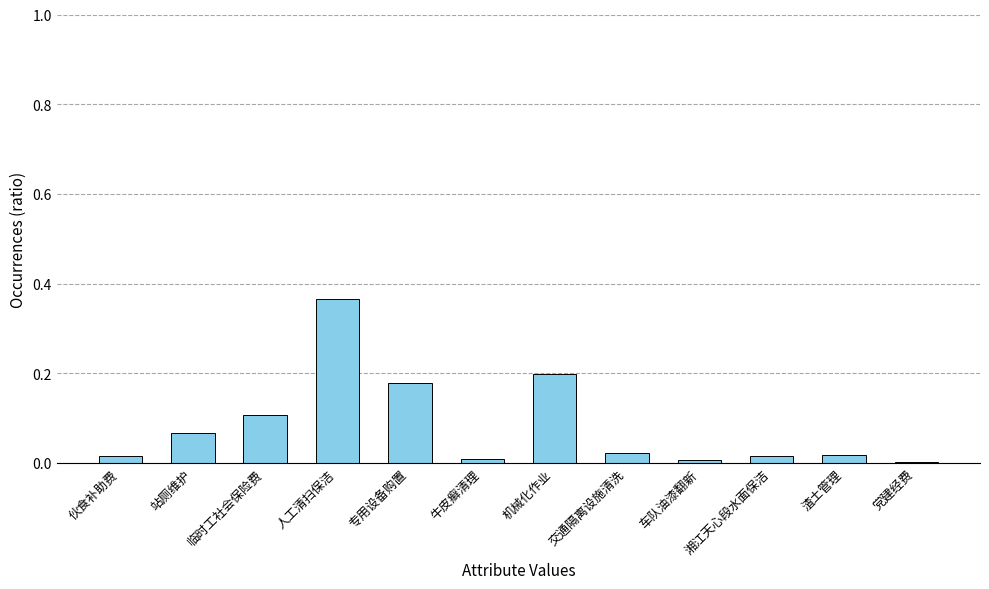

The chart shows a value of 0.0 at 渣土管理. True or false?

True